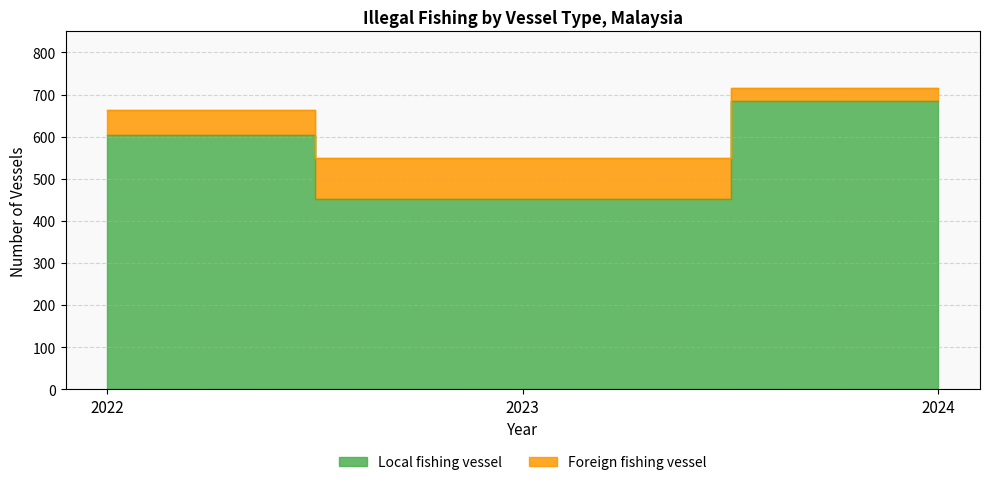

What is the value of the Local fishing vessel point at the 1st from the left?

604